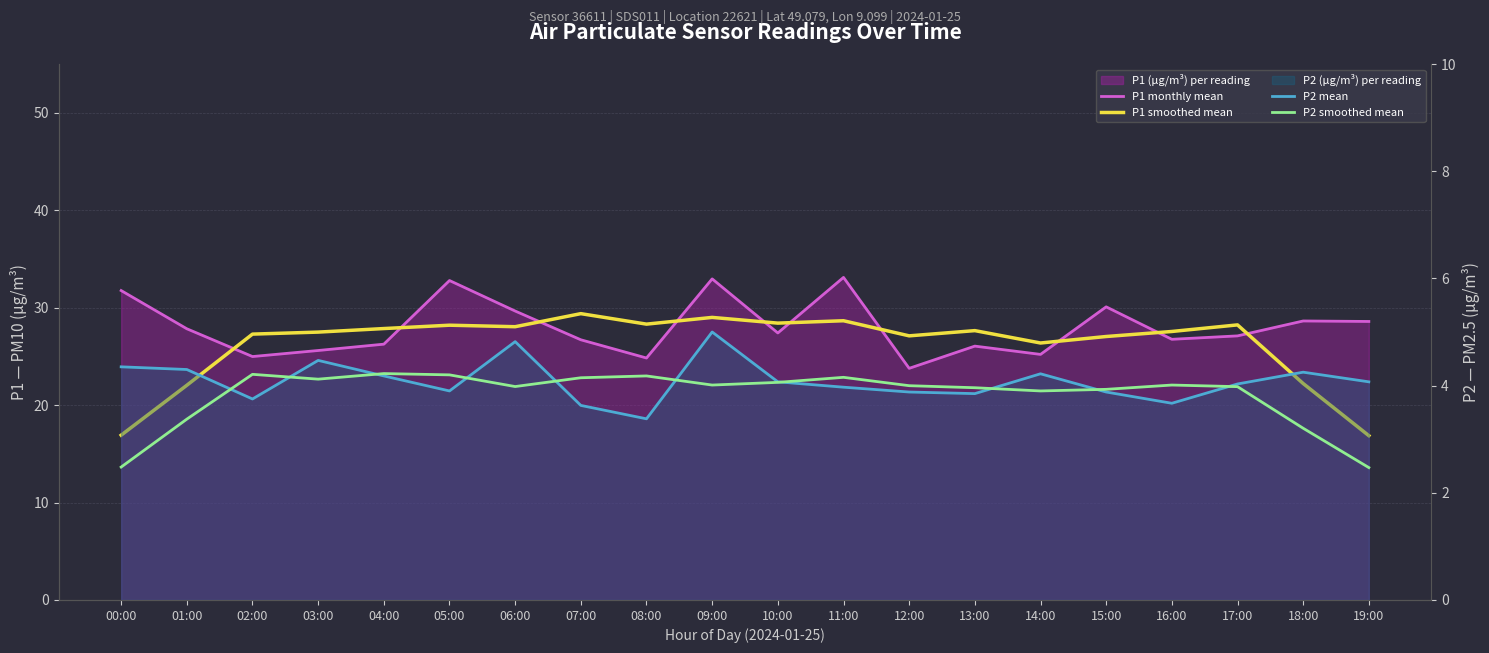

What is the total value across all series at 03:00?

61.7